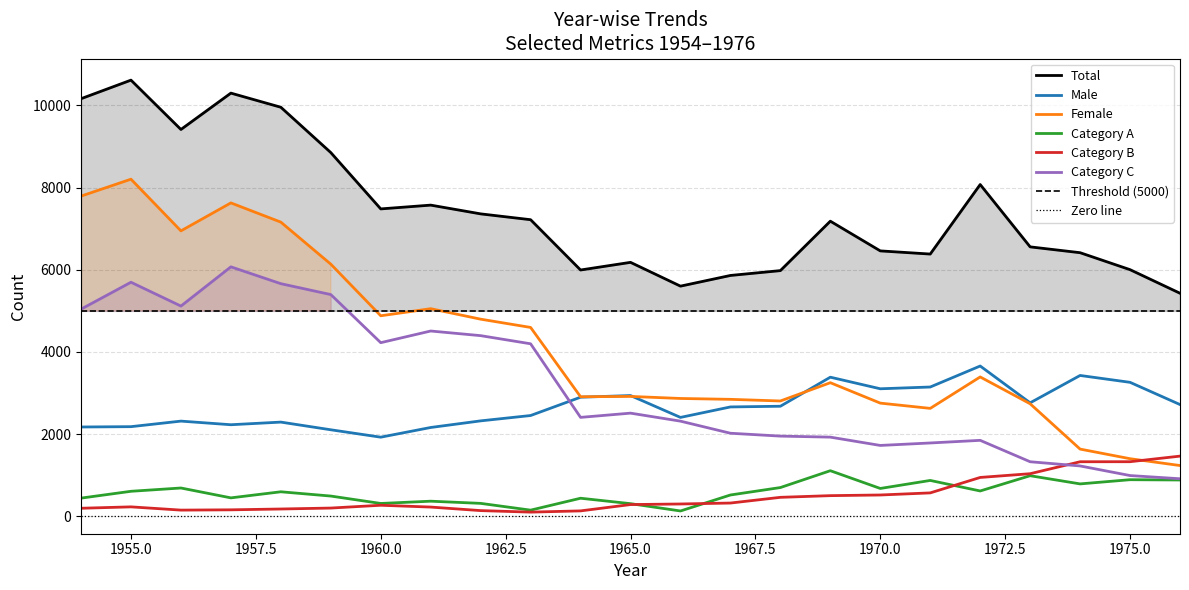

True or false: Category C and Total cross at least once.

False